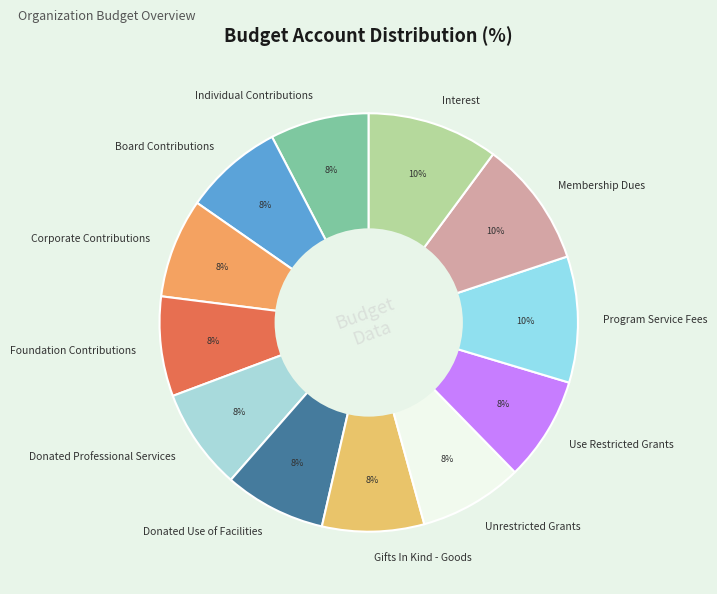

To the nearest percent, what is the difference between the largest and smallest slice percentages?

2%